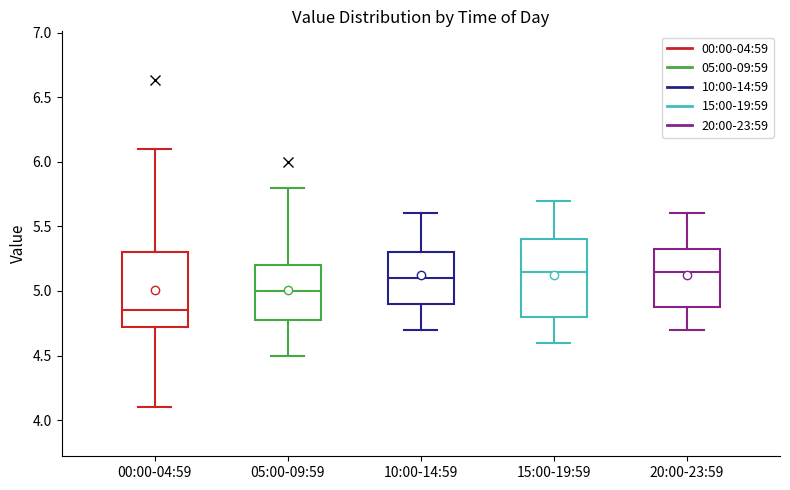

Reading left to right, read every box against the y-axis: the position of its median line, the range the box covers, and the ends of its whiskers. The values are not printed on the chart, so give them approximately, as read against the axis.

00:00-04:59: median 4.85, box 4.70 to 5.30, whiskers 4.10 to 6.10
05:00-09:59: median 5.00, box 4.80 to 5.20, whiskers 4.50 to 5.80
10:00-14:59: median 5.10, box 4.90 to 5.30, whiskers 4.70 to 5.60
15:00-19:59: median 5.15, box 4.80 to 5.40, whiskers 4.60 to 5.70
20:00-23:59: median 5.15, box 4.90 to 5.35, whiskers 4.70 to 5.60